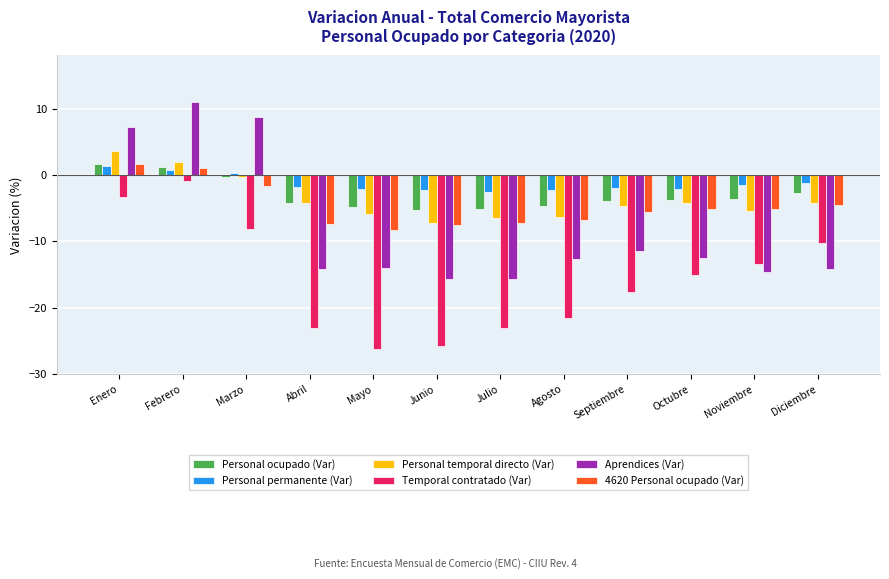

What is the difference between the second highest and minimum values in the Personal temporal directo (Var) series?

9.0